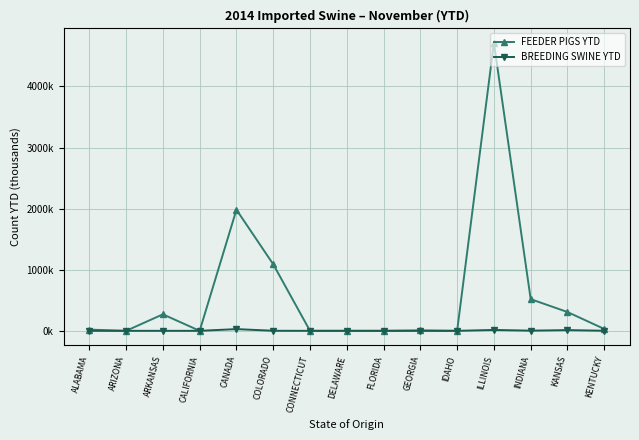

Which series has the largest range (max minus min)?

FEEDER PIGS YTD